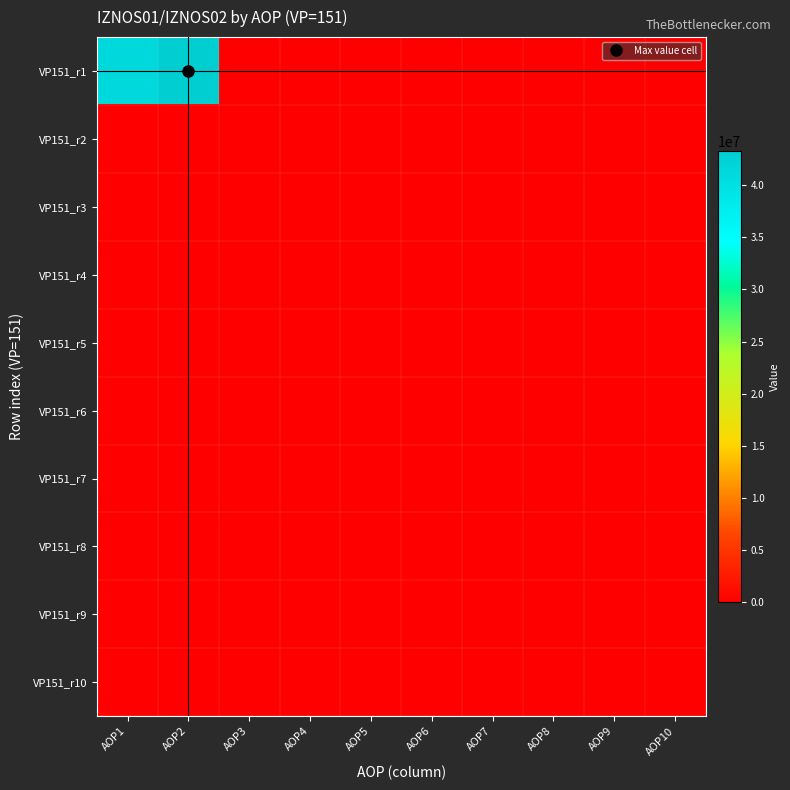

Reading right to left, transcribe all the data shown in this chart.

VP151_r1: AOP10=0	AOP9=0	AOP8=0	AOP7=0	AOP6=0	AOP5=0	AOP4=0	AOP3=0	AOP2=43262348	AOP1=41145845
VP151_r2: AOP10=0	AOP9=0	AOP8=0	AOP7=0	AOP6=0	AOP5=0	AOP4=0	AOP3=0	AOP2=0	AOP1=0
VP151_r3: AOP10=0	AOP9=0	AOP8=0	AOP7=0	AOP6=0	AOP5=0	AOP4=0	AOP3=0	AOP2=0	AOP1=0
VP151_r4: AOP10=0	AOP9=0	AOP8=0	AOP7=0	AOP6=0	AOP5=0	AOP4=0	AOP3=0	AOP2=0	AOP1=0
VP151_r5: AOP10=0	AOP9=0	AOP8=0	AOP7=0	AOP6=0	AOP5=0	AOP4=0	AOP3=0	AOP2=0	AOP1=0
VP151_r6: AOP10=0	AOP9=0	AOP8=0	AOP7=0	AOP6=0	AOP5=0	AOP4=0	AOP3=0	AOP2=0	AOP1=0
VP151_r7: AOP10=0	AOP9=0	AOP8=0	AOP7=0	AOP6=0	AOP5=0	AOP4=0	AOP3=0	AOP2=0	AOP1=0
VP151_r8: AOP10=0	AOP9=0	AOP8=0	AOP7=0	AOP6=0	AOP5=0	AOP4=0	AOP3=0	AOP2=0	AOP1=0
VP151_r9: AOP10=0	AOP9=0	AOP8=0	AOP7=0	AOP6=0	AOP5=0	AOP4=0	AOP3=0	AOP2=0	AOP1=0
VP151_r10: AOP10=0	AOP9=0	AOP8=0	AOP7=0	AOP6=0	AOP5=0	AOP4=0	AOP3=0	AOP2=0	AOP1=0